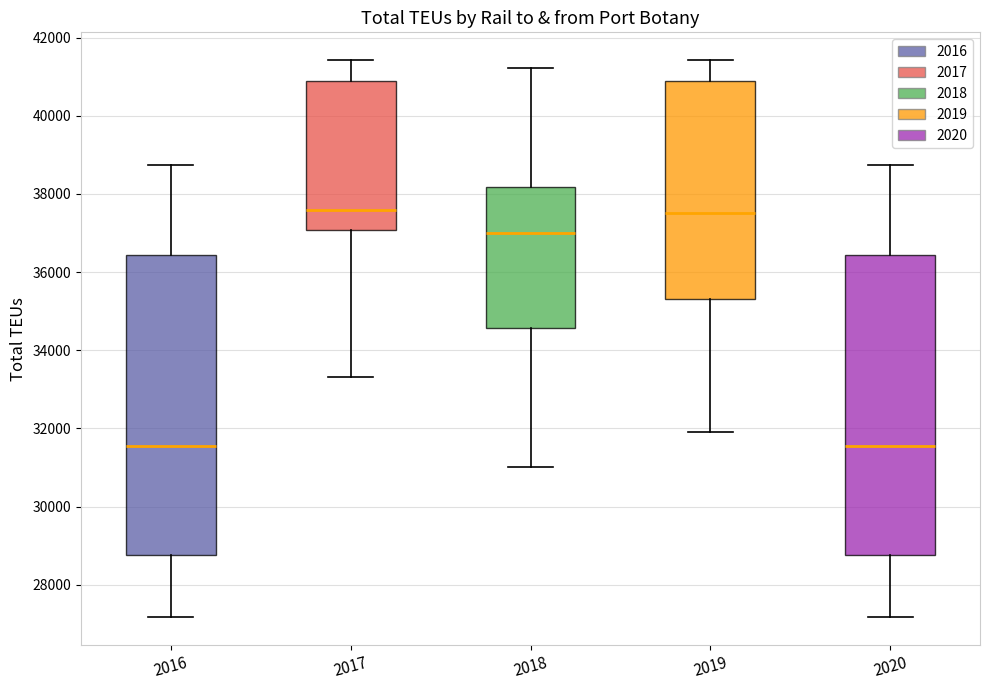

Reading left to right, transcribe this box plot: for each box, give where its median line is, the range the box spans, and where its two whiskers end, as read against the y-axis. The values are not printed on the chart, so give them approximately, as read against the axis.

2016: median 31600, box 28800 to 36400, whiskers 27200 to 38800
2017: median 37600, box 37000 to 40800, whiskers 33400 to 41400
2018: median 37000, box 34600 to 38200, whiskers 31000 to 41200
2019: median 37600, box 35400 to 40800, whiskers 32000 to 41400
2020: median 31600, box 28800 to 36400, whiskers 27200 to 38800